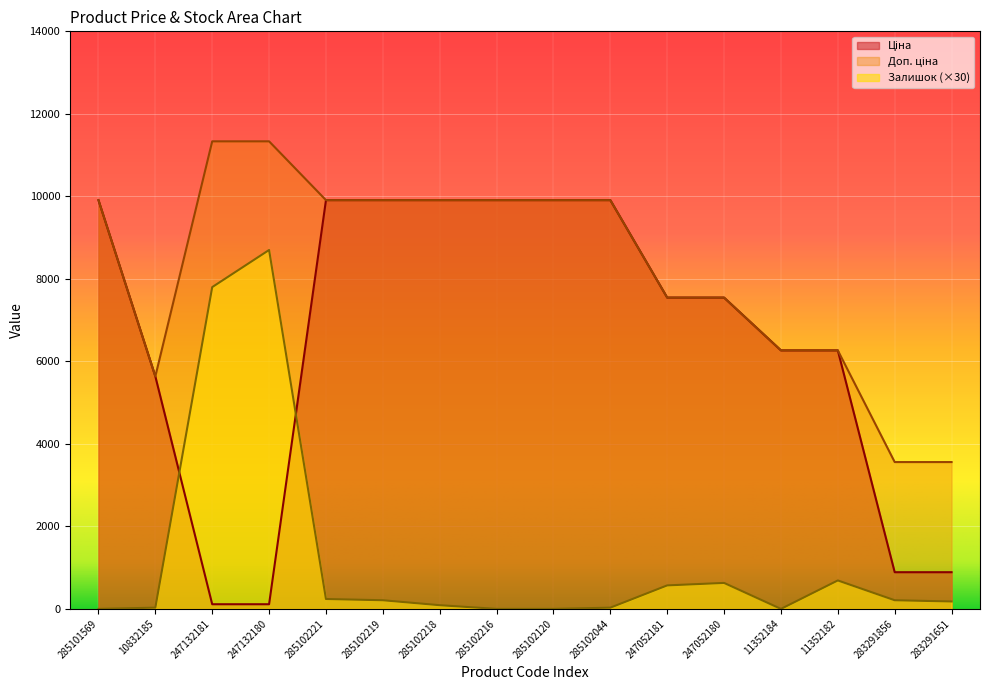

Between 285102120 and 283291651, which is larger?

285102120